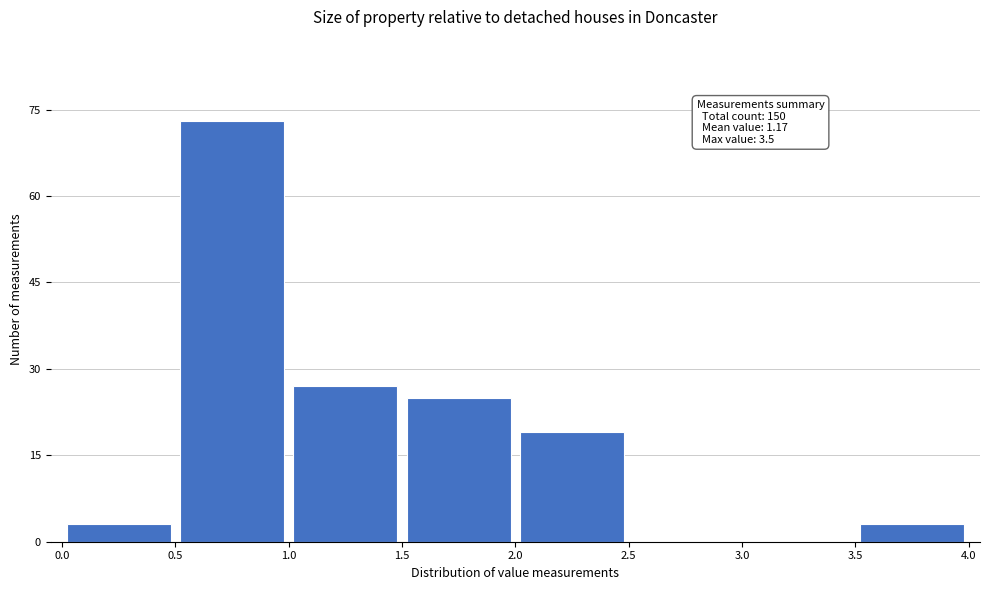

Which range on the x-axis has the tallest bar?

0.5 to 1.0